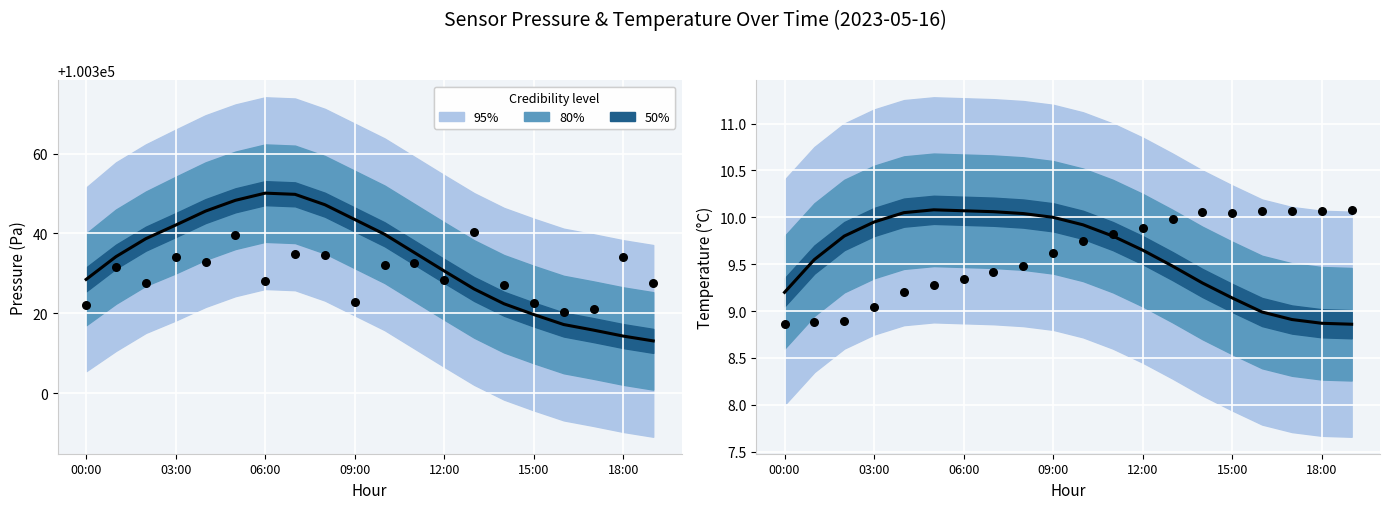

At how many categories does at least one series exceed 9?

20